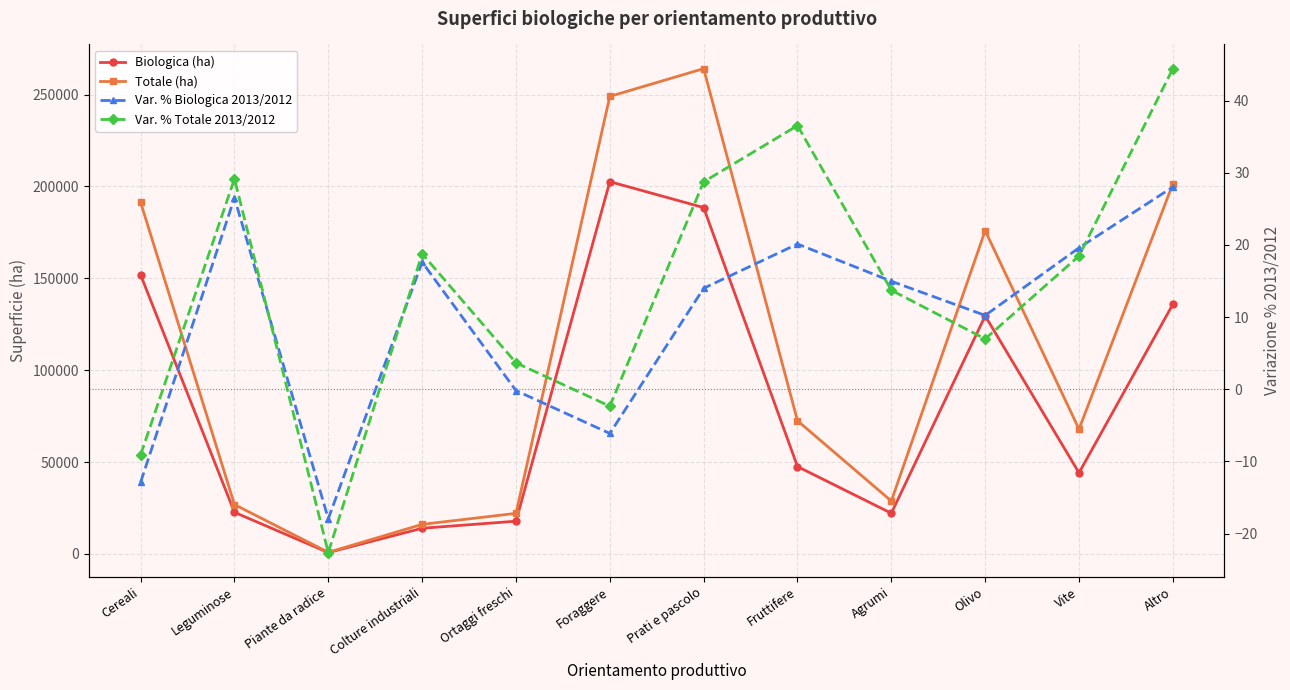

The Var. % Biologica 2013/2012 series shows -31.4 at Piante da radice. True or false?

False